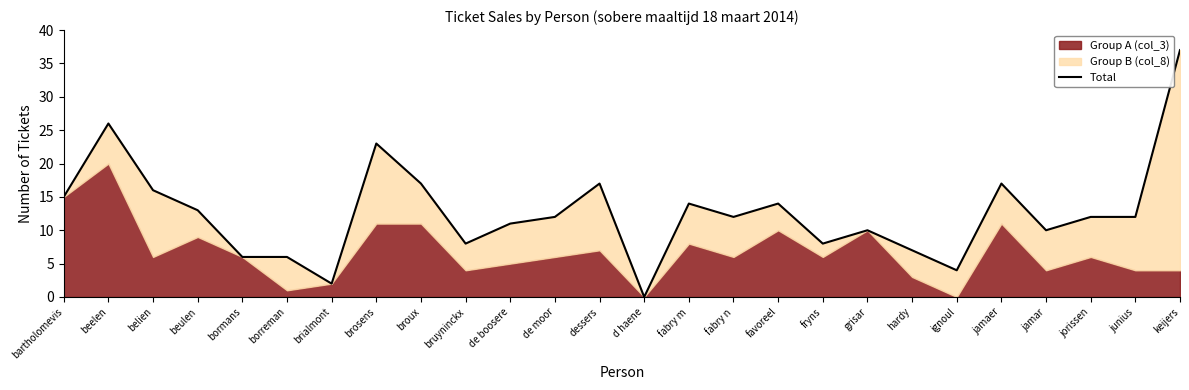

Where is the first local maximum?

beelen